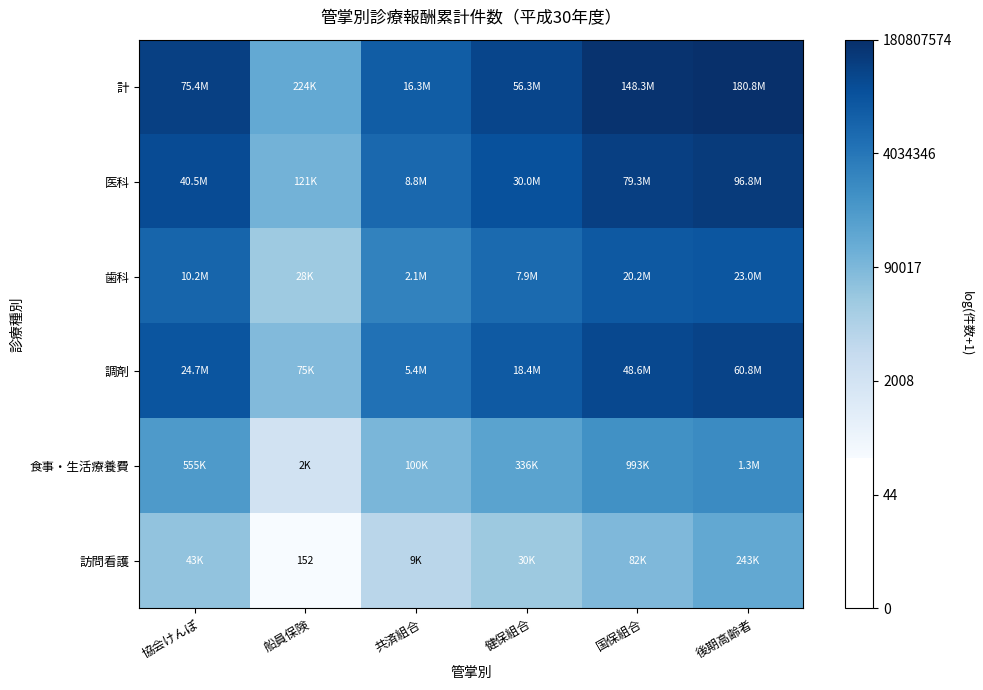

Where is 食事・生活療養費 nearest to the value 10?

共済組合